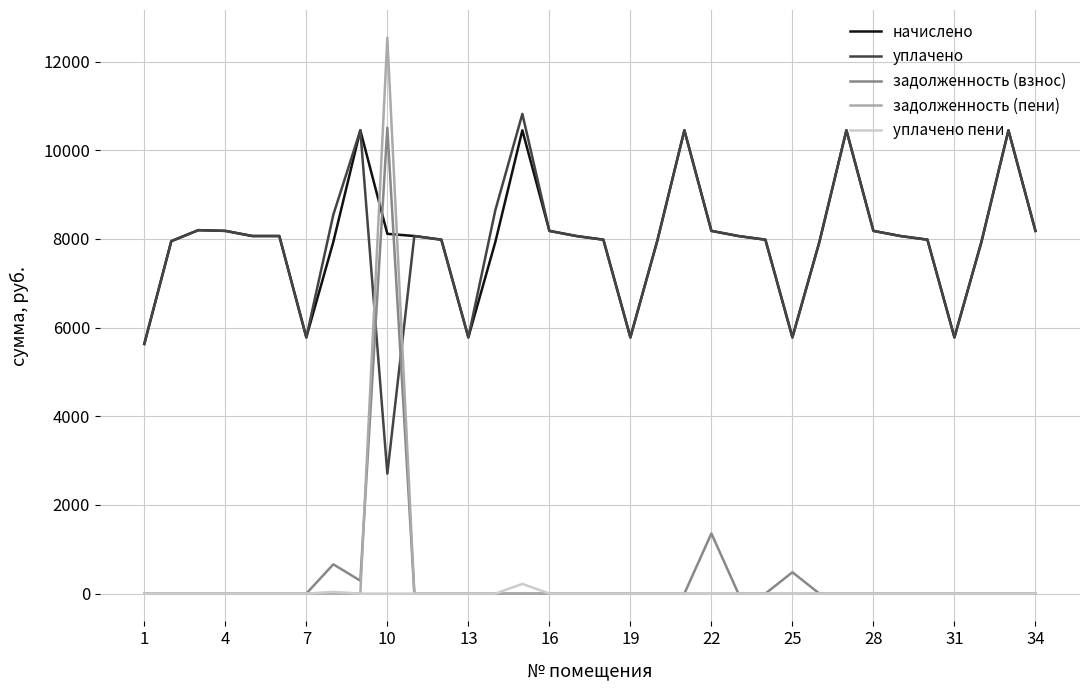

After their last crossing, which series has the higher values: задолженность (взнос) or начислено?

начислено